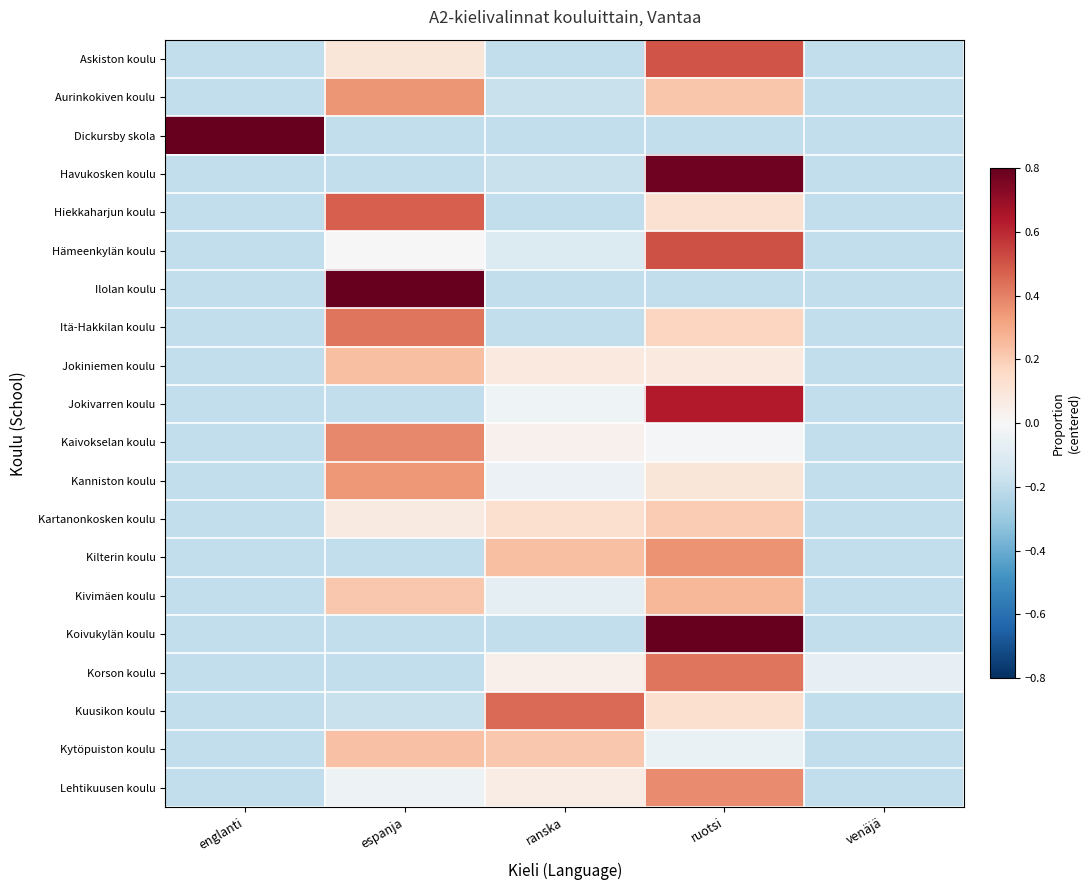

Which series changed the most between espanja and ranska?

Ilolan koulu